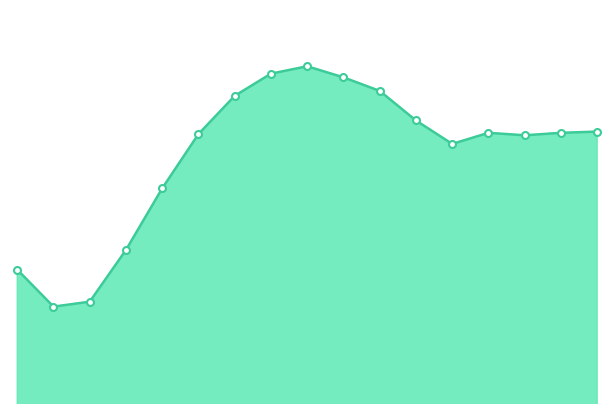

Does the chart have visible grid lines?

No